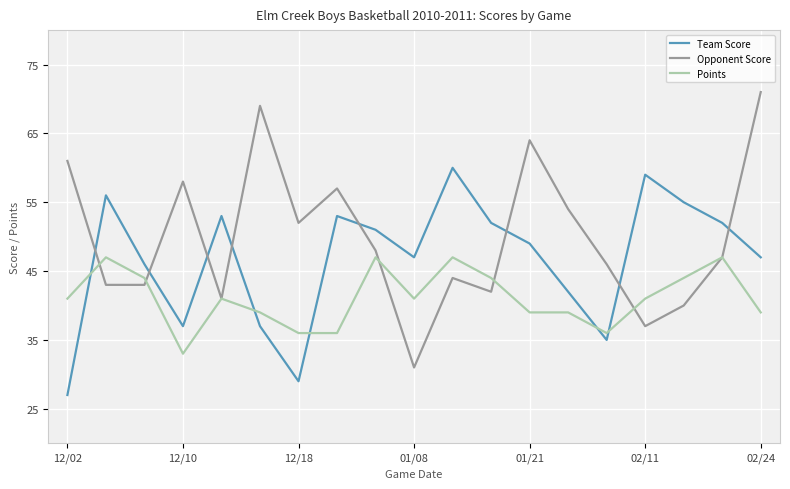

What are all the series names shown in the legend?

Team Score, Opponent Score, Points